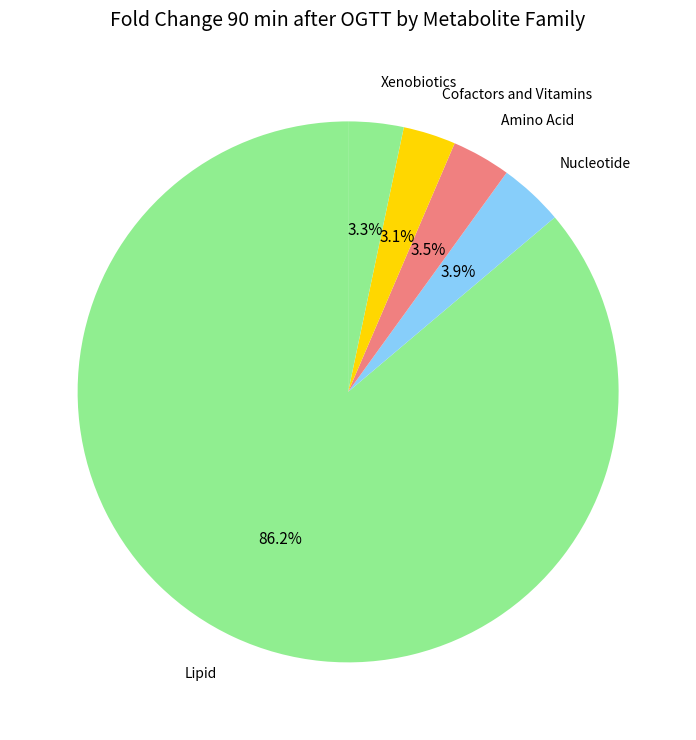

Count the number of slices in the pie.

5